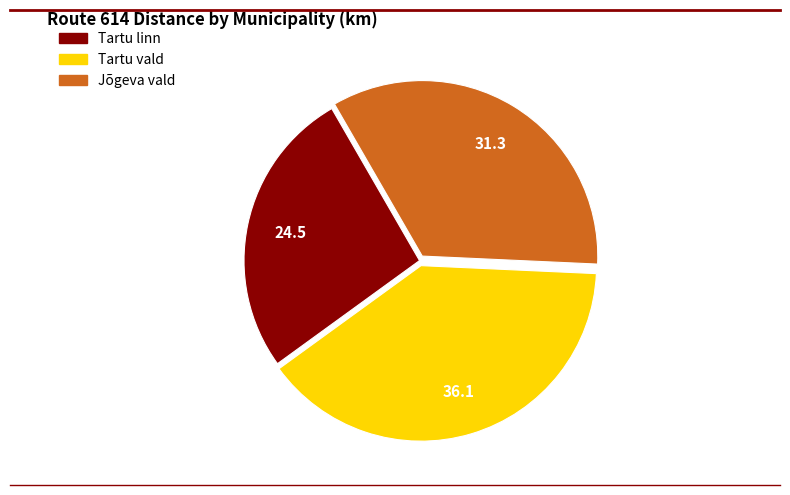

What is the smallest slice in the pie chart?

Tartu linn